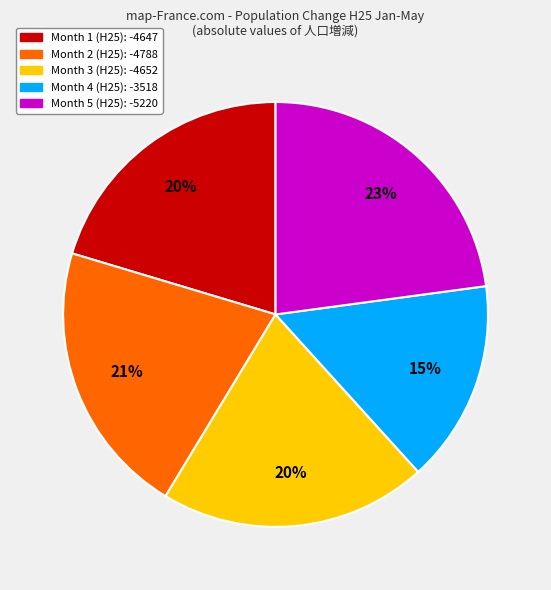

How many segments does this pie chart have?

5